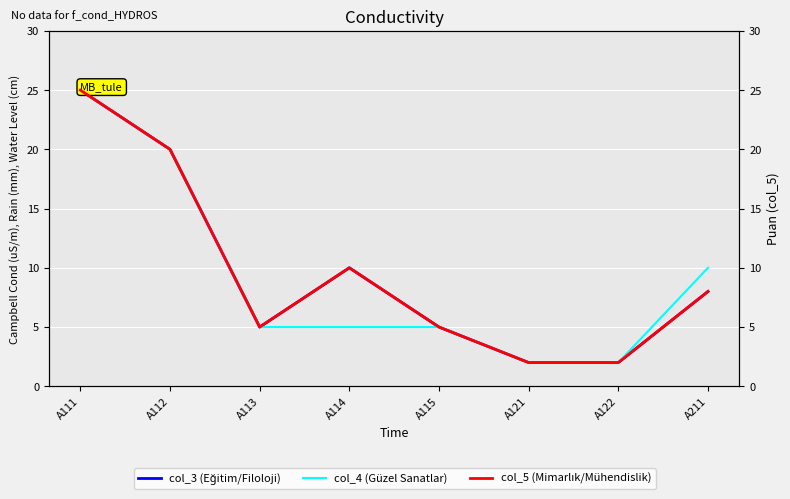

Reading left to right, what are all the values shown in this chart?

col_3 (Eğitim/Filoloji): A111=25	A112=20	A113=5	A114=10	A115=5	A121=2	A122=2	A211=8
col_4 (Güzel Sanatlar): A111=25	A112=20	A113=5	A114=5	A115=5	A121=2	A122=2	A211=10
col_5 (Mimarlık/Mühendislik): A111=25	A112=20	A113=5	A114=10	A115=5	A121=2	A122=2	A211=8